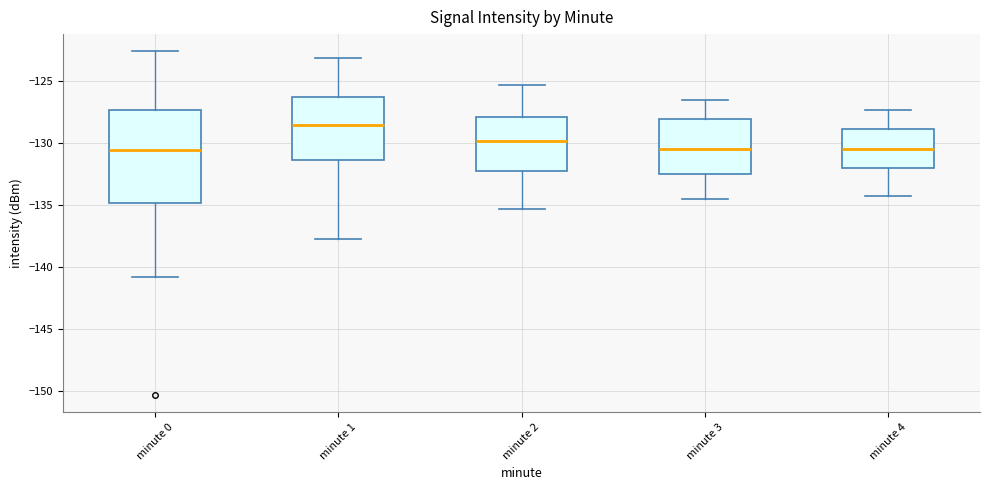

Which box is the tallest, from its lower edge to its upper edge?

minute 0